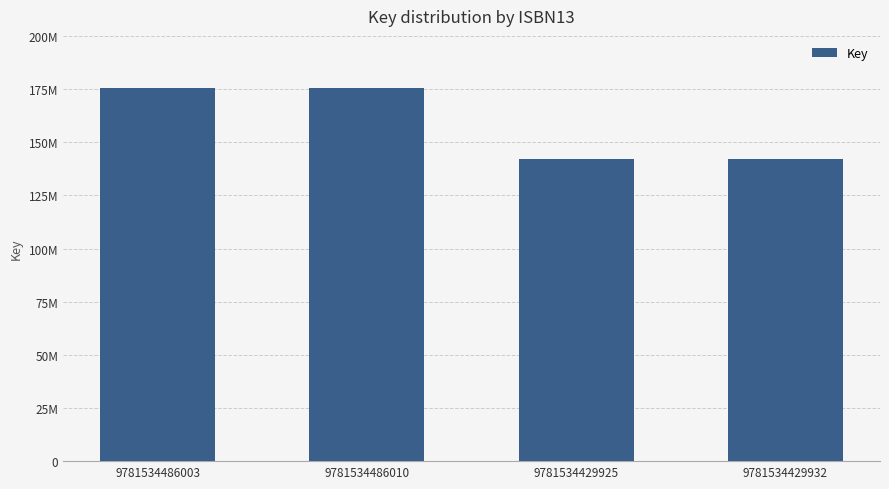

Reading right to left, extract all data points from this chart.

9781534429932=142086167	9781534429925=142086167	9781534486010=175445137	9781534486003=175445137